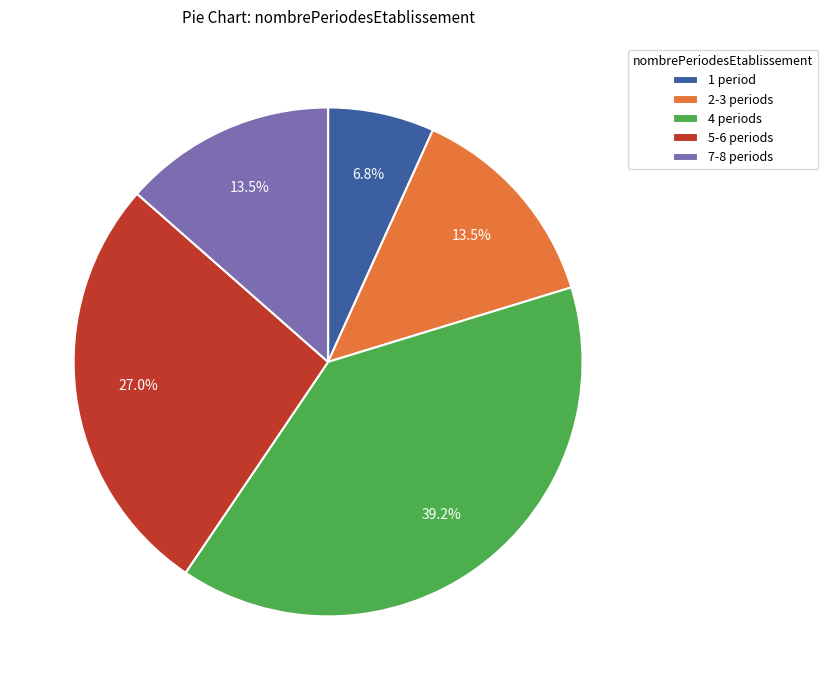

Does any single category account for the majority?

No